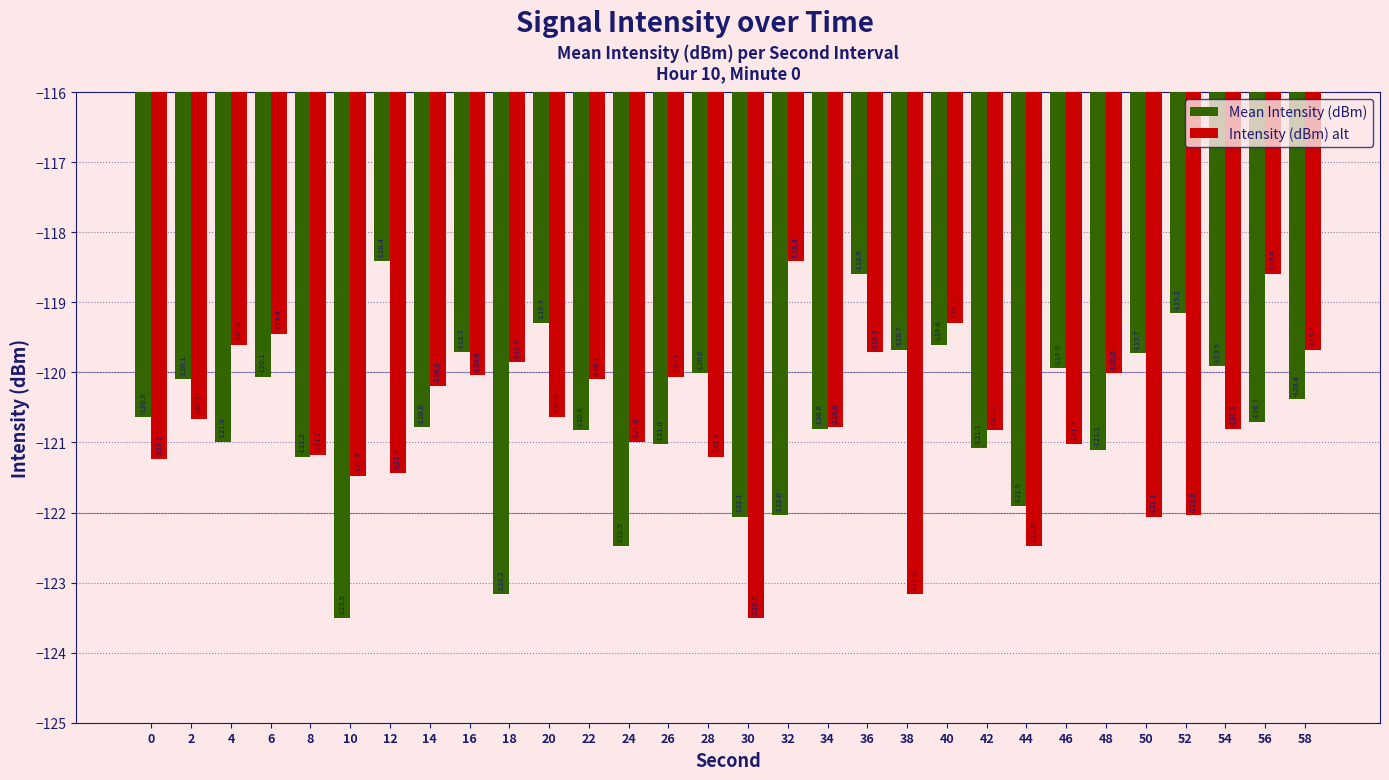

What is the minimum value shown in the chart?

-123.5